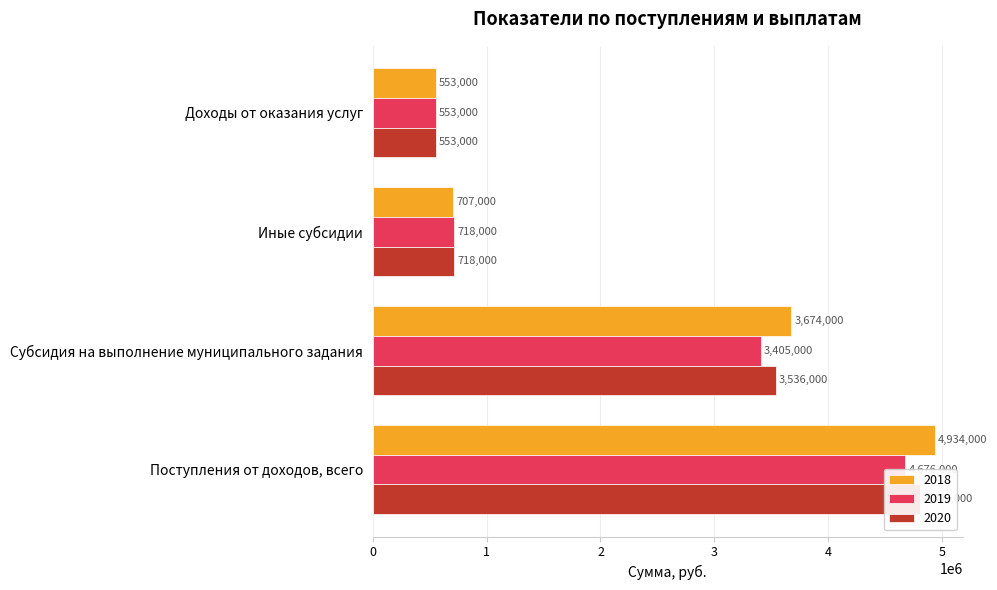

At which category is the sum across all series the highest?

Поступления от доходов, всего